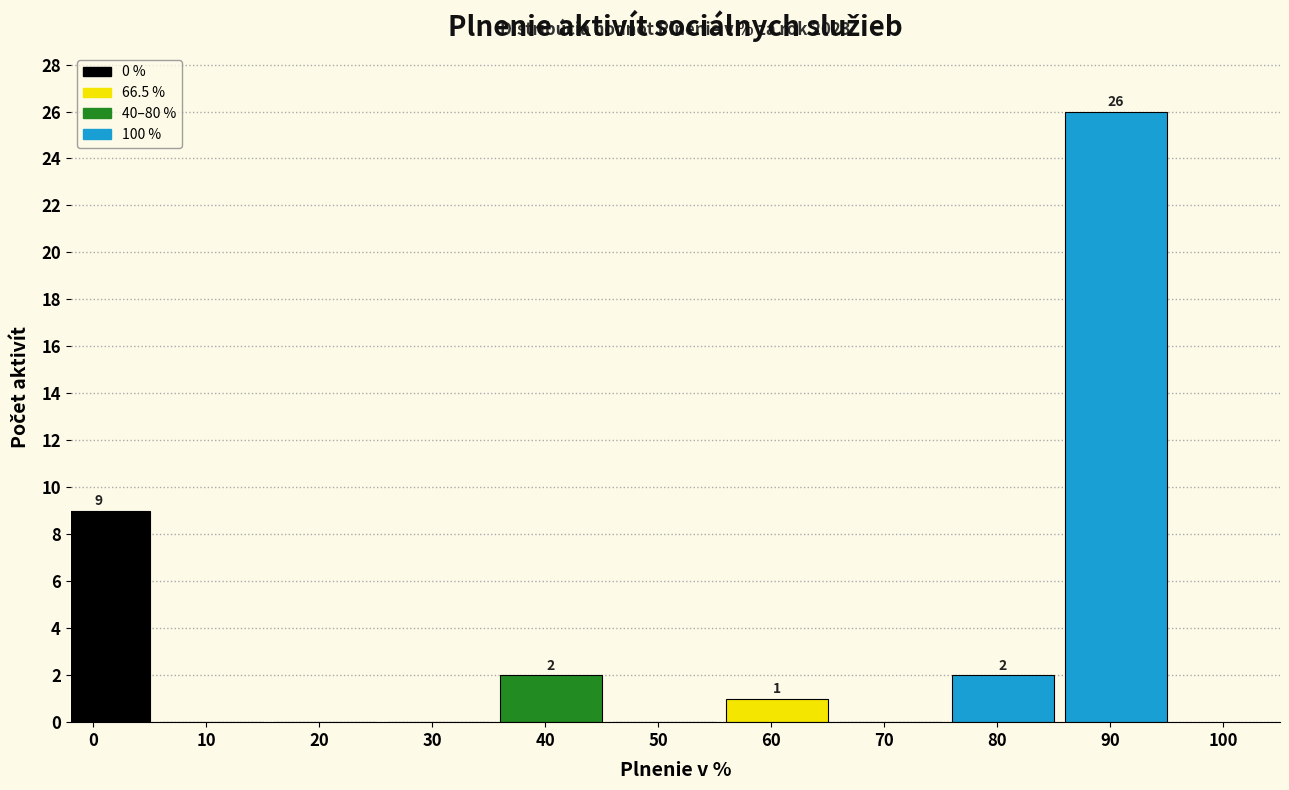

Reading left to right, extract all data points from this chart.

0=9	10=0	20=0	30=0	40=2	50=0	60=1	70=0	80=2	90=26